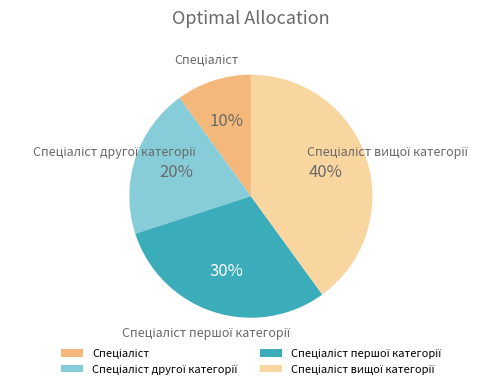

Does any single category account for the majority?

No